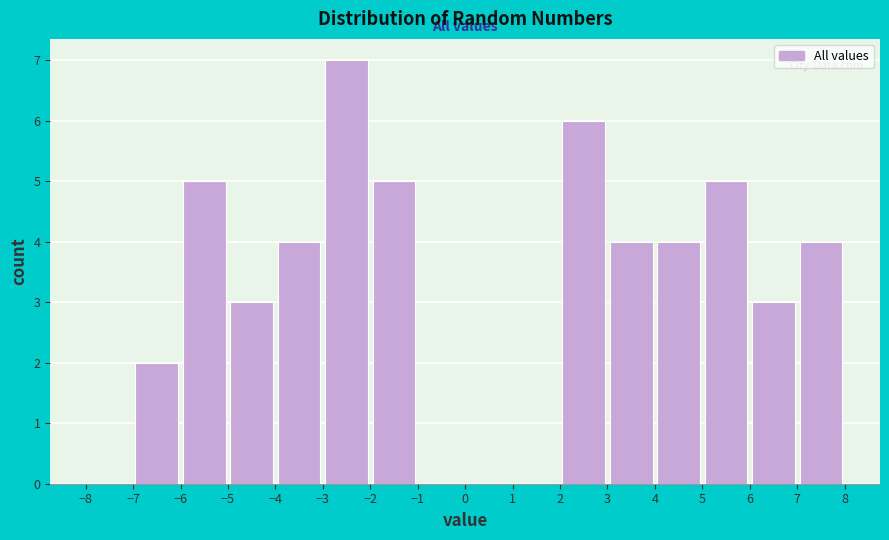

Reading left to right, list every bar in this chart as the range it spans on the x-axis followed by its height. The values are not printed on the chart, so give them approximately, as read against the axis.

-8 to -7: 0
-7 to -6: 2
-6 to -5: 5
-5 to -4: 3
-4 to -3: 4
-3 to -2: 7
-2 to -1: 5
-1 to 0: 0
0 to 1: 0
1 to 2: 0
2 to 3: 6
3 to 4: 4
4 to 5: 4
5 to 6: 5
6 to 7: 3
7 to 8: 4